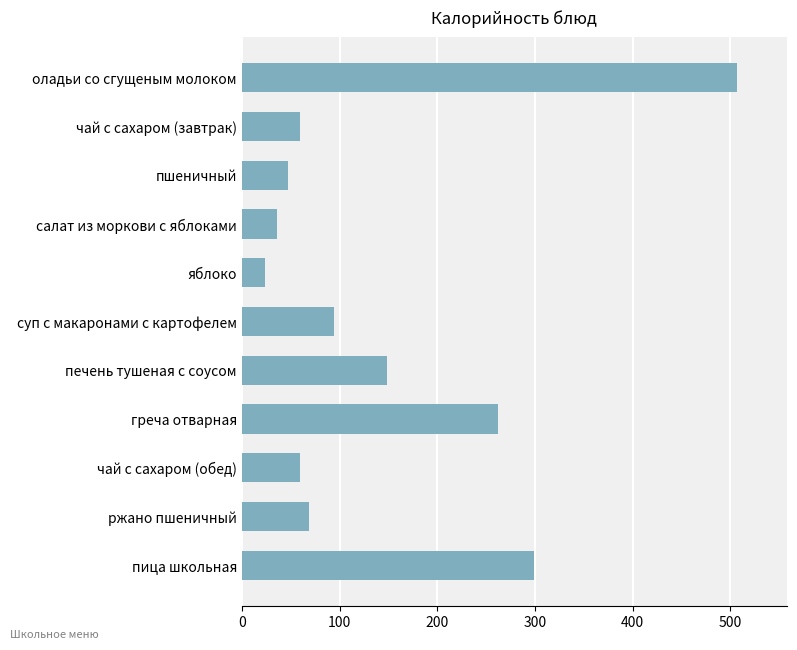

Reading top to bottom, list all the values displayed in this chart.

507.4	60.0	46.8	35.9	23.5	94.6	148.5	262.5	60.0	69.0	299.0